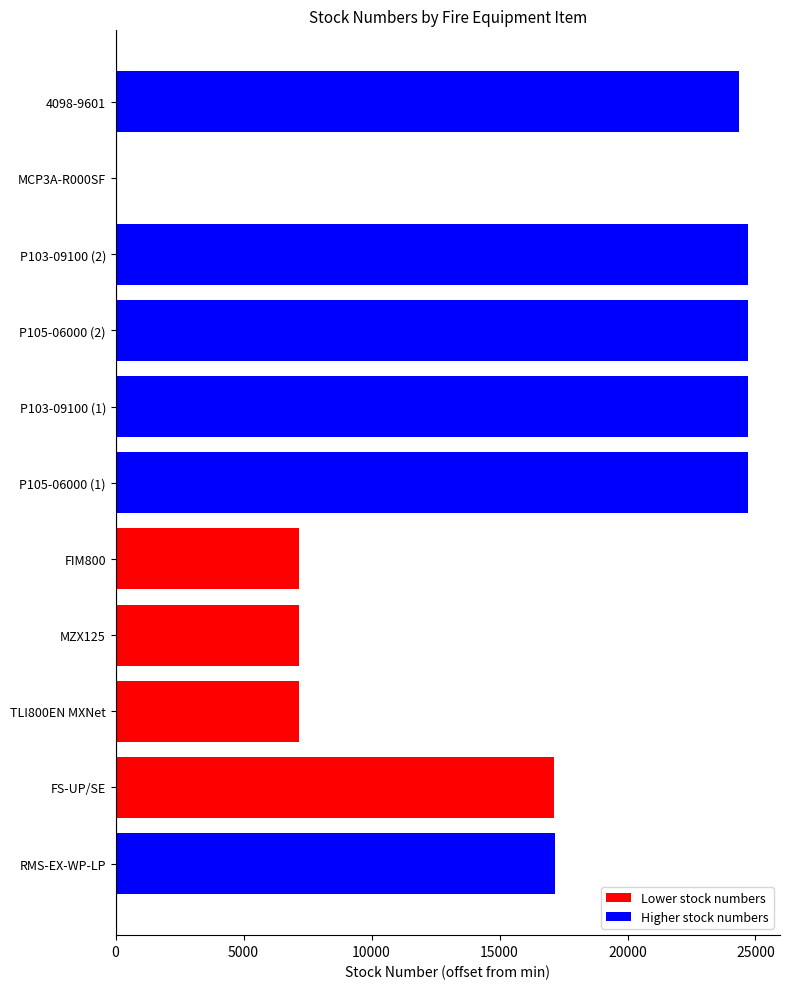

What is the sum of all values?

178994